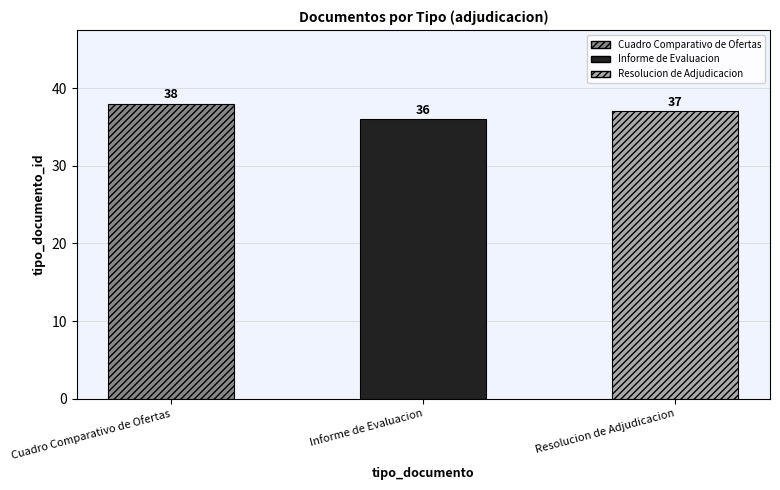

Does the chart contain any negative values?

No